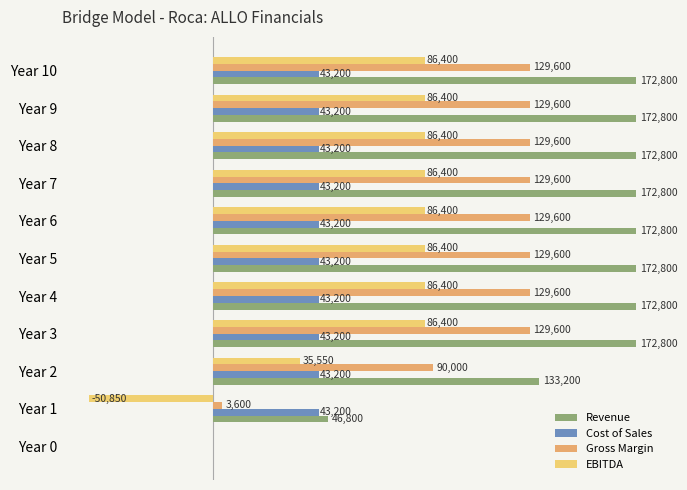

What is the maximum value shown in the chart?

172800